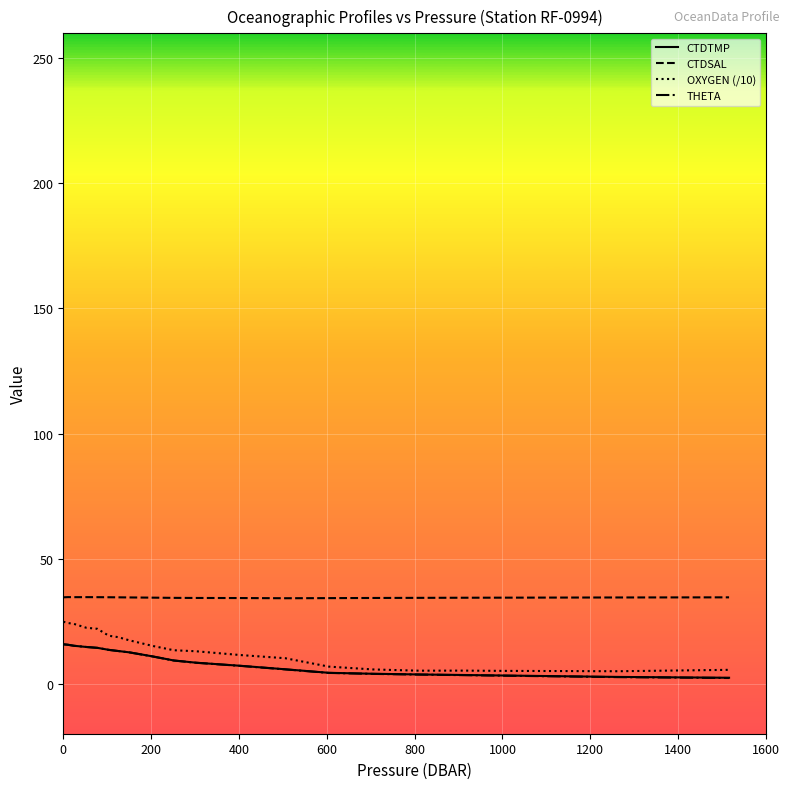

True or false: CTDTMP and CTDSAL intersect in this chart.

False